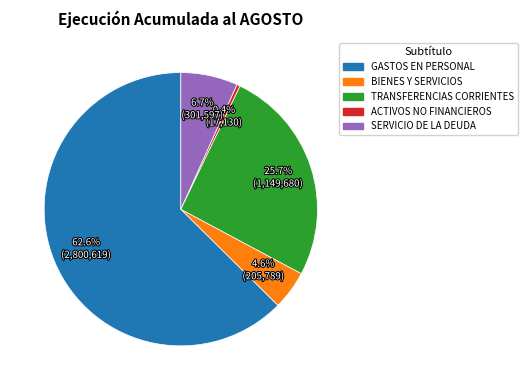

Count the number of slices in the pie.

5